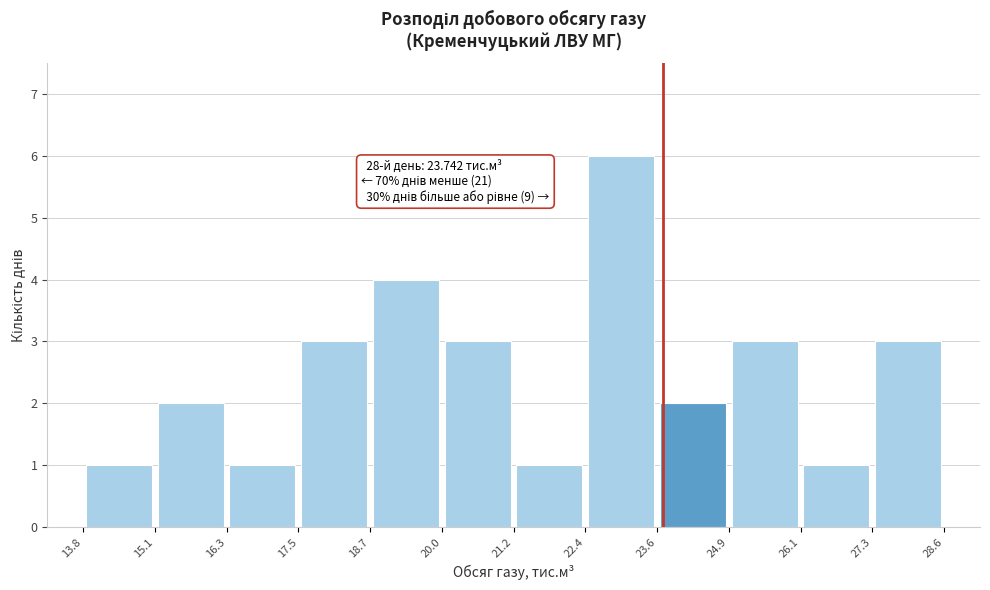

Over which range of the x-axis is the bar tallest?

22.4 to 23.6